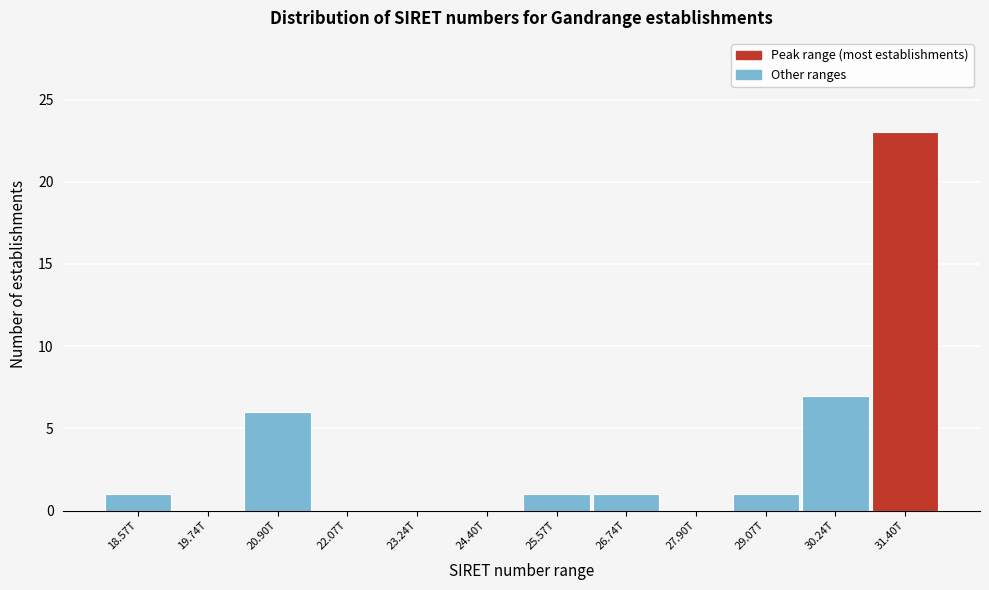

Reading left to right, what are all the values shown in this chart?

18.57T=1	19.74T=0	20.90T=6	22.07T=0	23.24T=0	24.40T=0	25.57T=1	26.74T=1	27.90T=0	29.07T=1	30.24T=7	31.40T=23